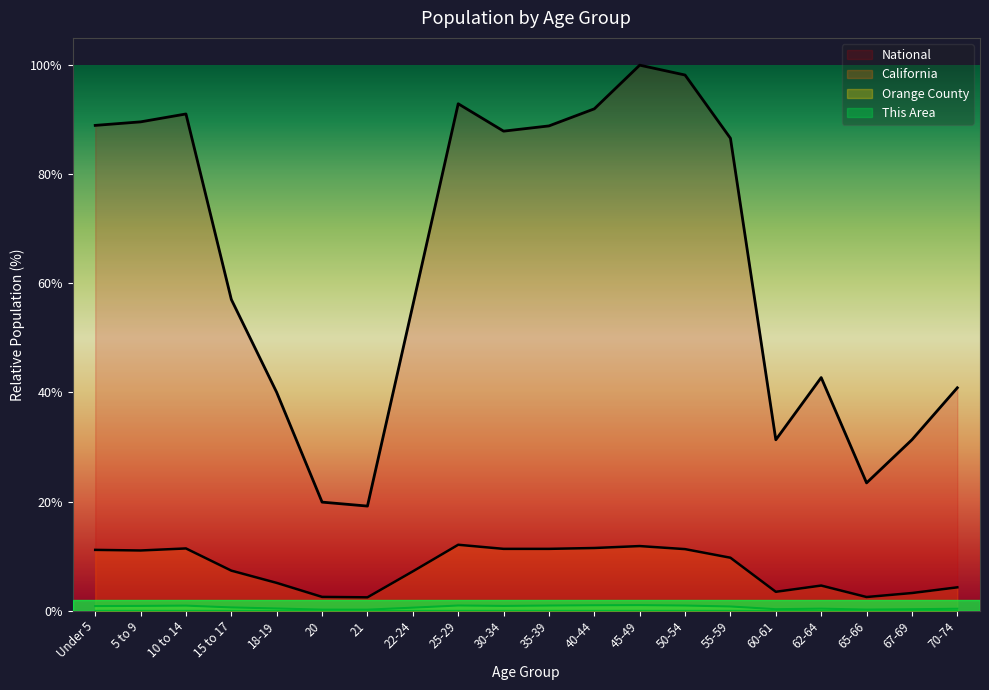

Rank the categories by California value from highest to lowest.

25-29, 45-49, 40-44, 10 to 14, 35-39, 30-34, 50-54, Under 5, 5 to 9, 55-59, 15 to 17, 22-24, 18-19, 62-64, 70-74, 60-61, 67-69, 20, 65-66, 21